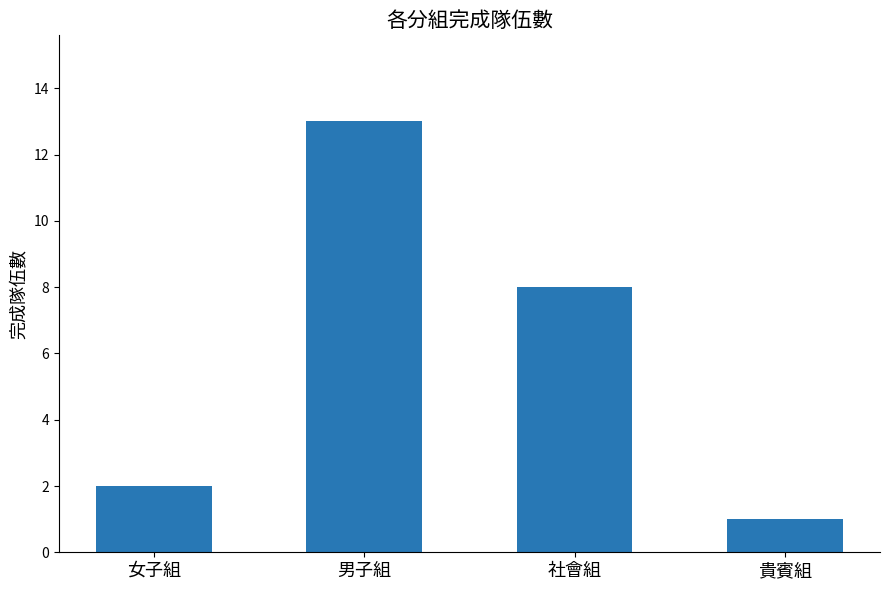

True or false: the data shows 2 at 女子組.

True